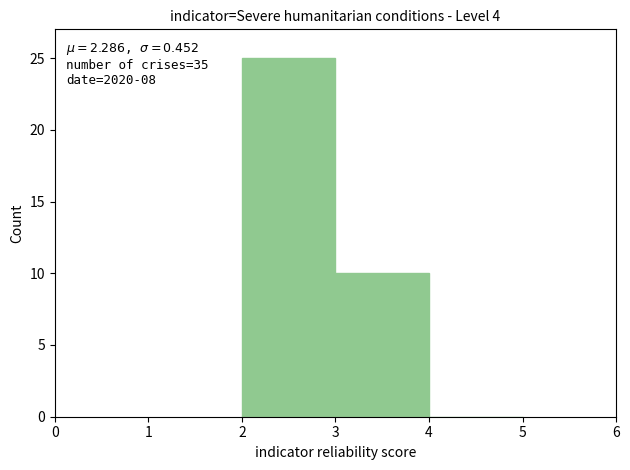

Which range on the x-axis has the tallest bar?

2 to 3